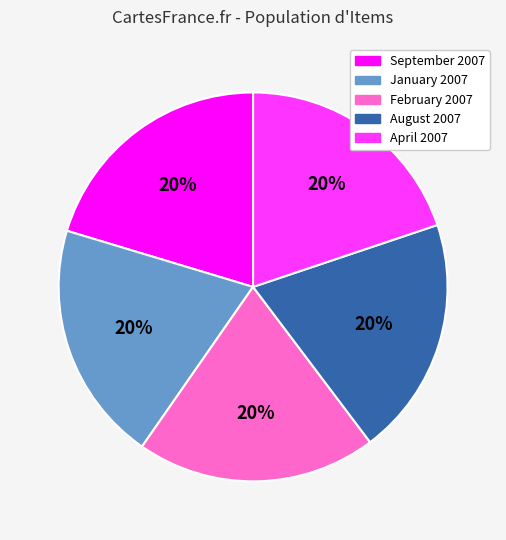

How many segments does this pie chart have?

5